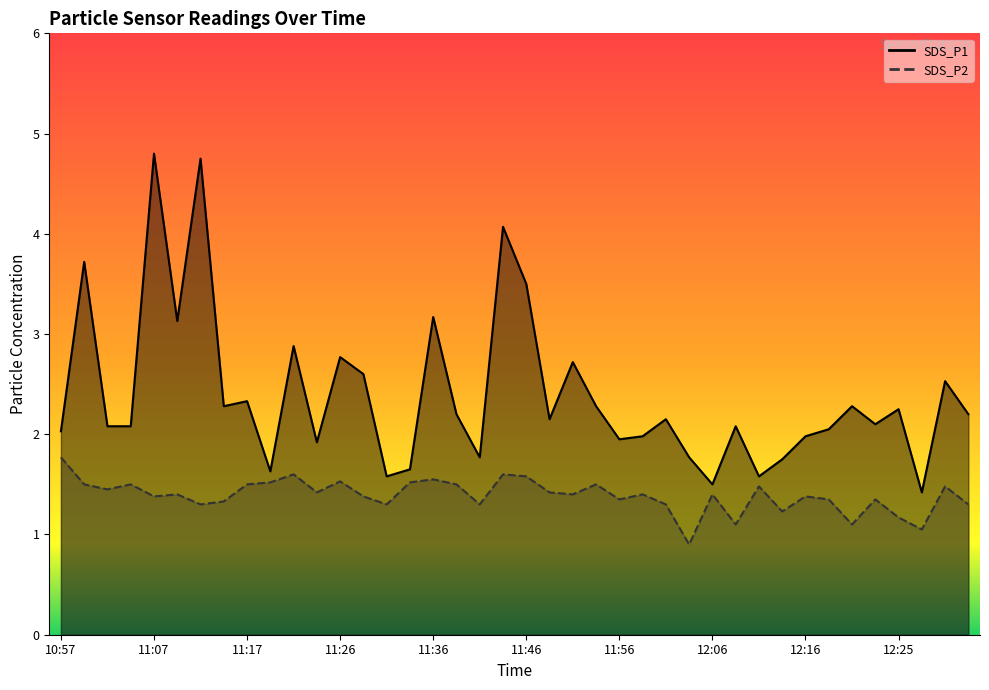

What position from the left is 11:39?

18